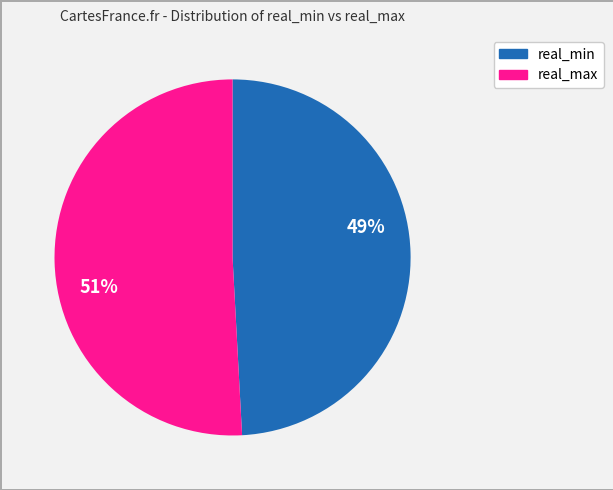

Is there a majority slice in this chart?

Yes